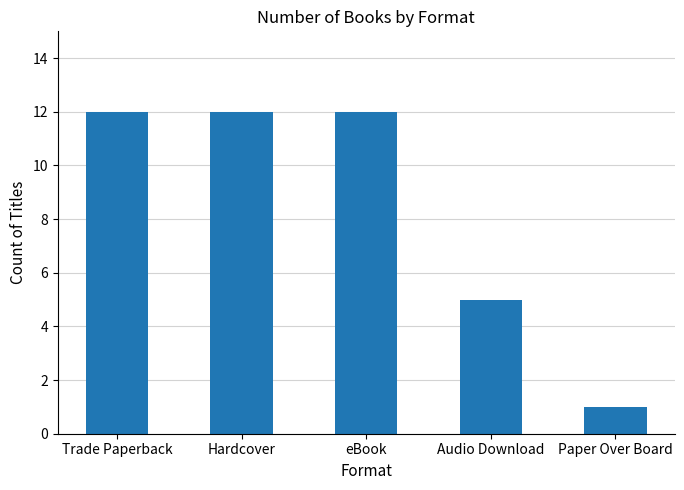

Is it true that the value at eBook is 12?

True